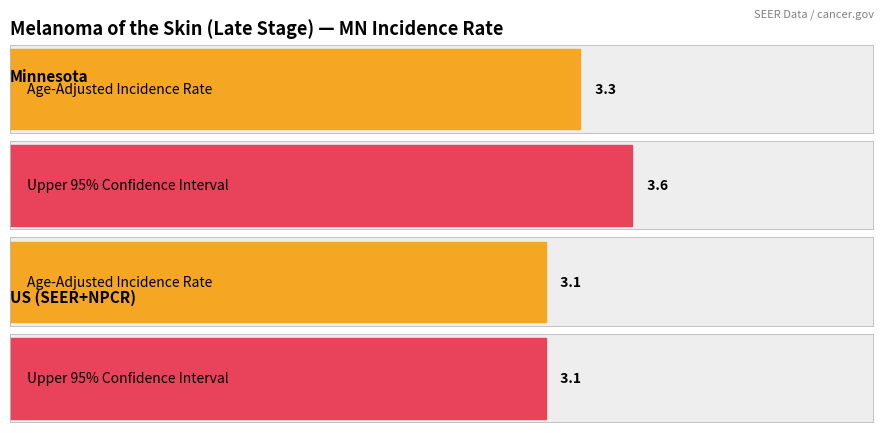

The Upper 95% CI series shows 4.3 at US (SEER+NPCR). True or false?

False